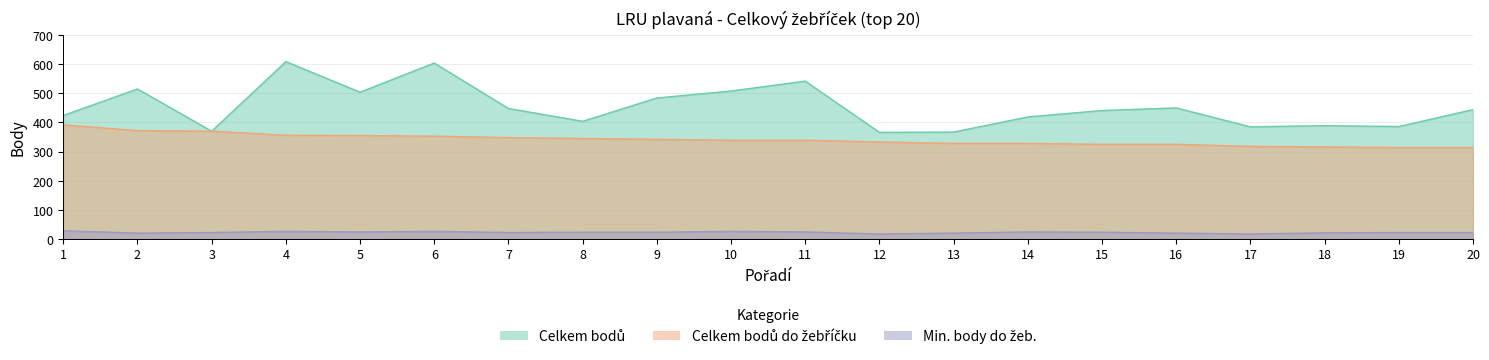

At which category is the sum across all series the highest?

4